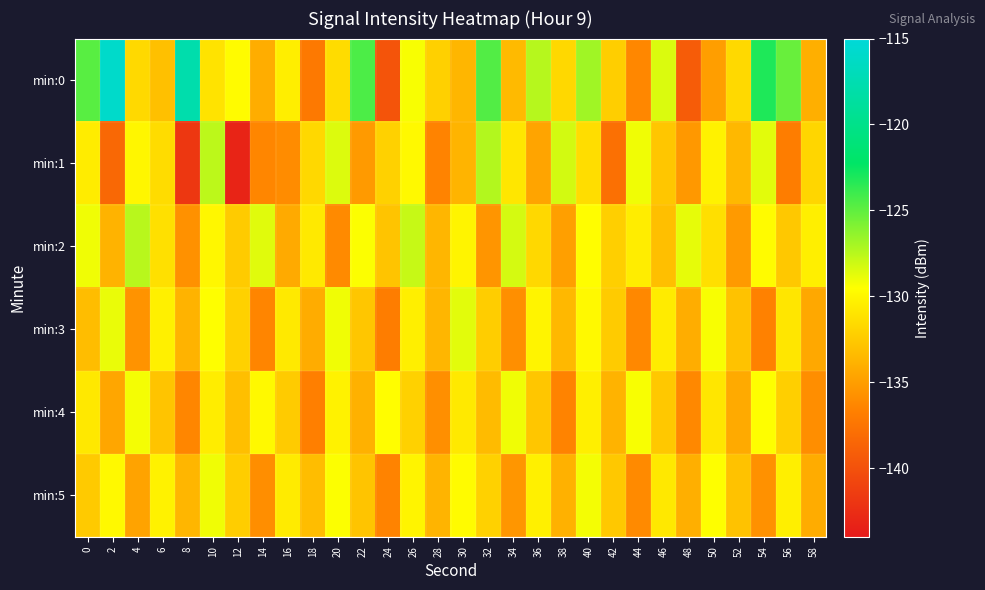

At which category does the chart reach its minimum across all series?

12